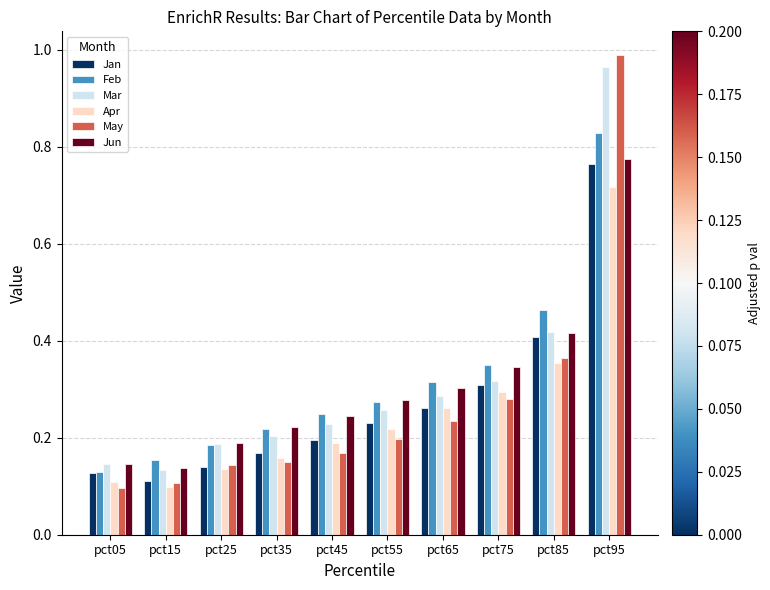

At which category is the sum across all series the highest?

pct95